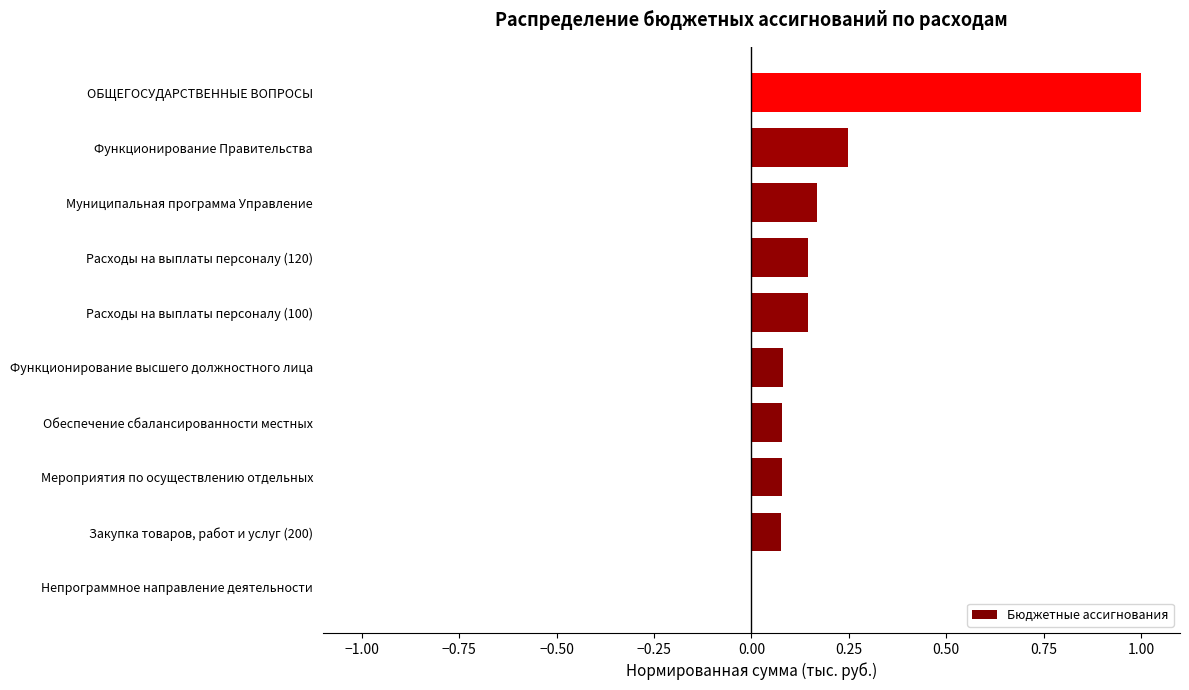

The value at ОБЩЕГОСУДАРСТВЕННЫЕ ВОПРОСЫ is 0.5. True or false?

False